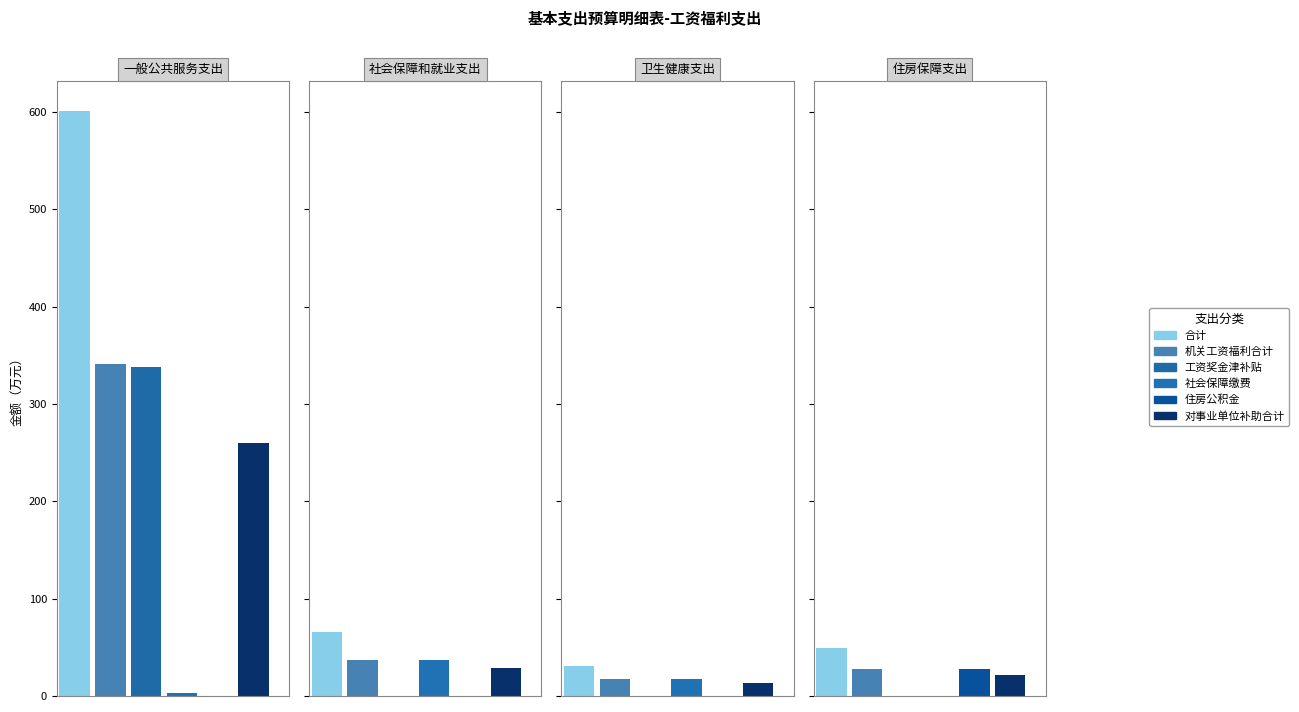

What is the spread (max minus min) of values at 一般公共服务支出?

601.3